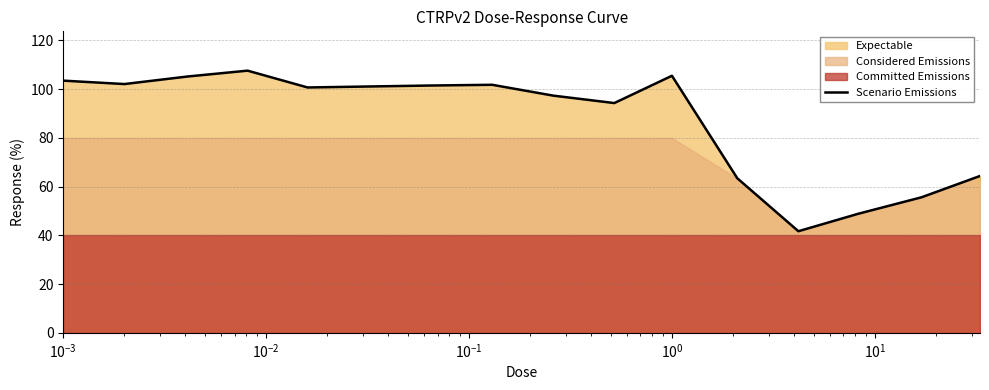

What is the value of the 6th point from the left?

101.1